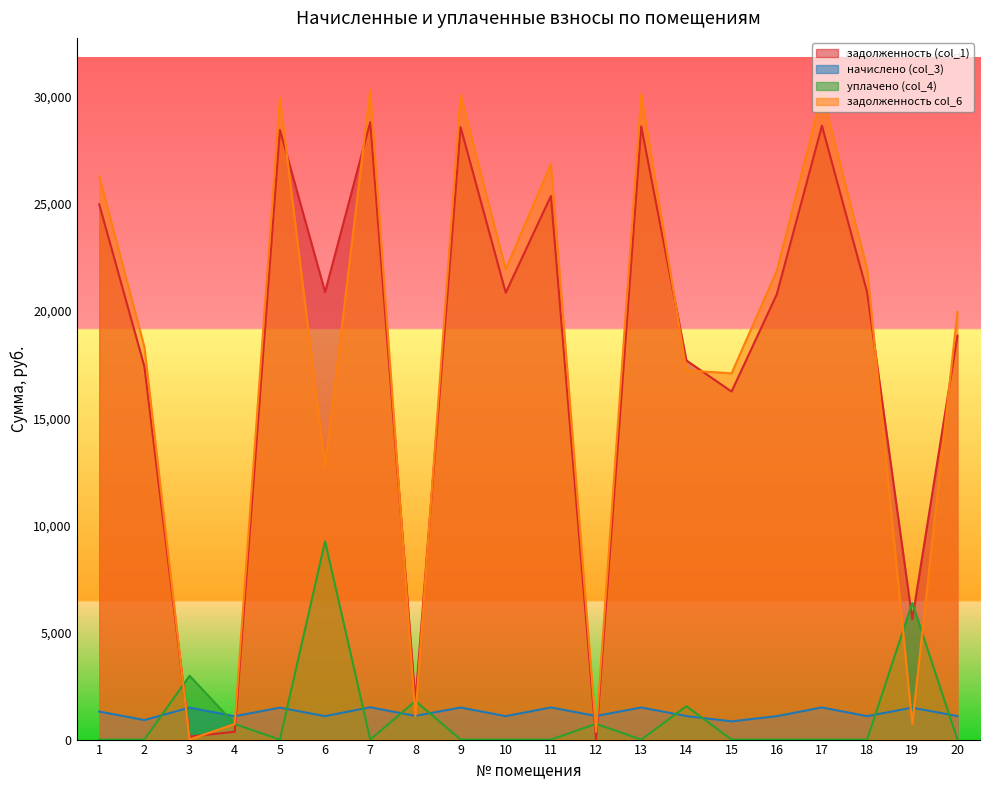

The начислено (col_3) series shows 1539.7 at 20. True or false?

False